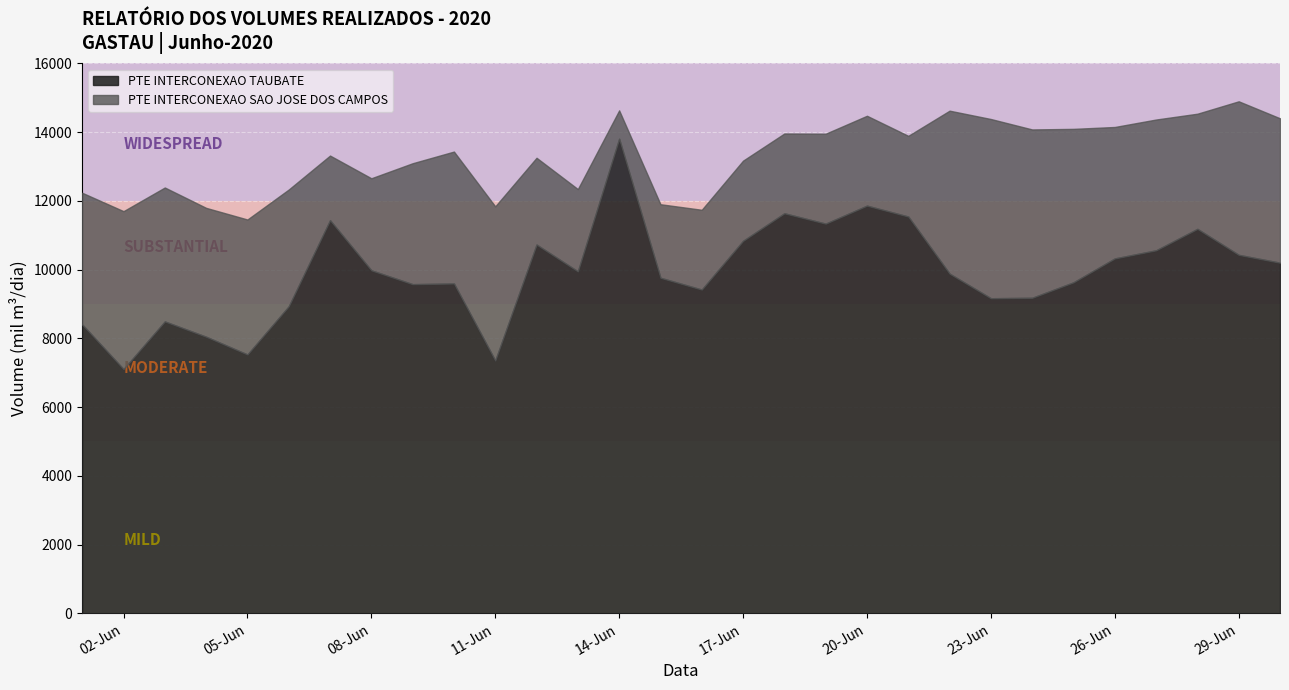

Read the PTE INTERCONEXAO SAO JOSE DOS CAMPOS value at 2020-06-12.

2524.1